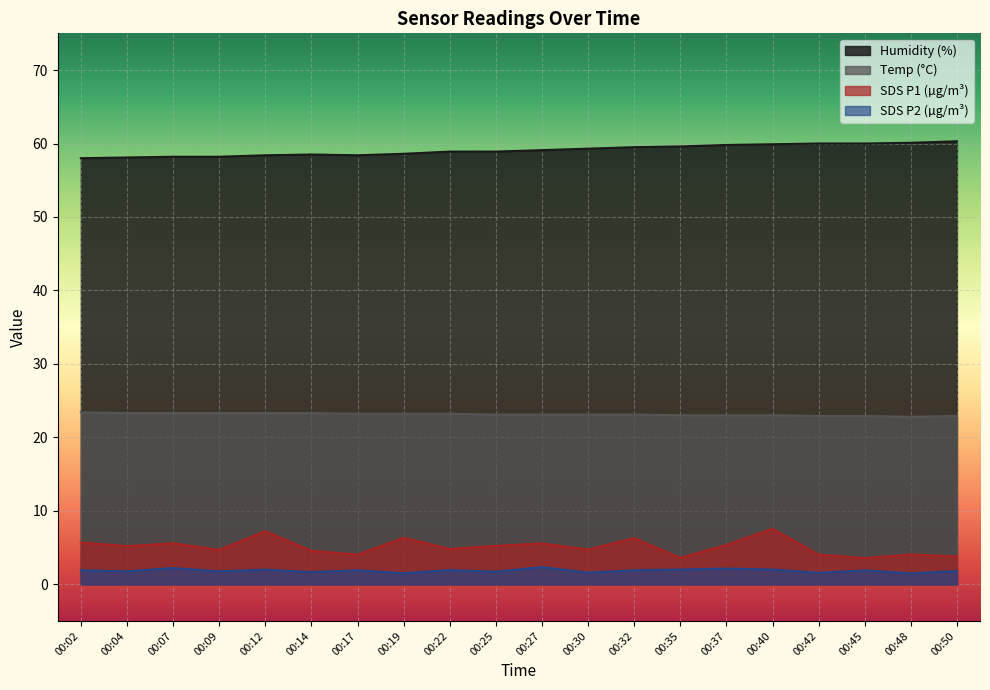

What is the difference between the highest and lowest values at 00:45?

58.1